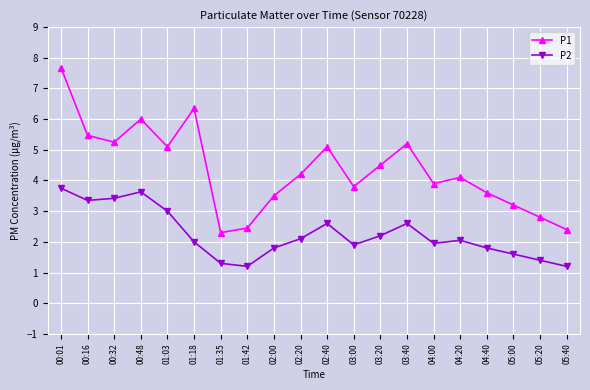

What is the total value across all series at 03:00?

5.7